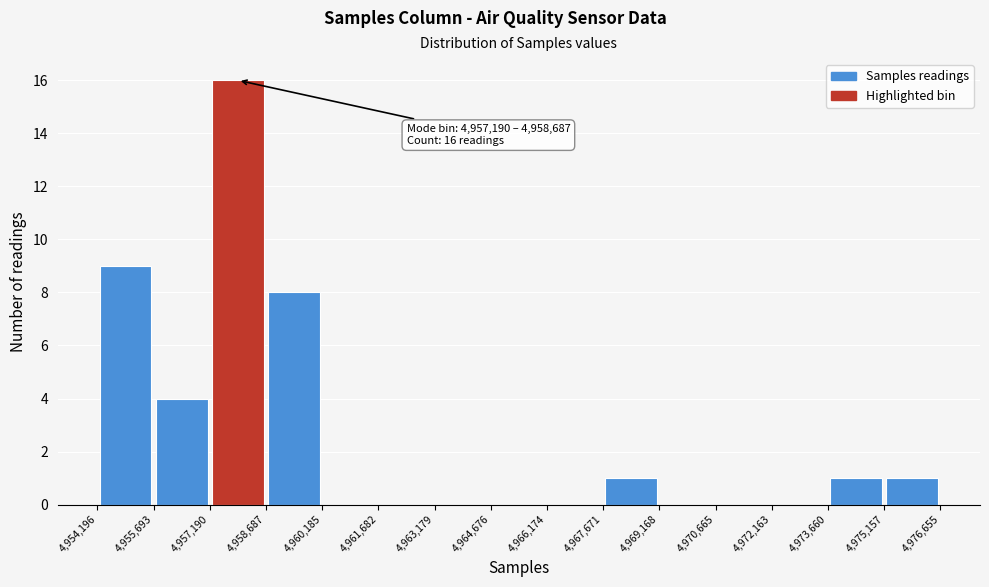

Over which range of the x-axis is the bar tallest?

4,957,190 to 4,958,687